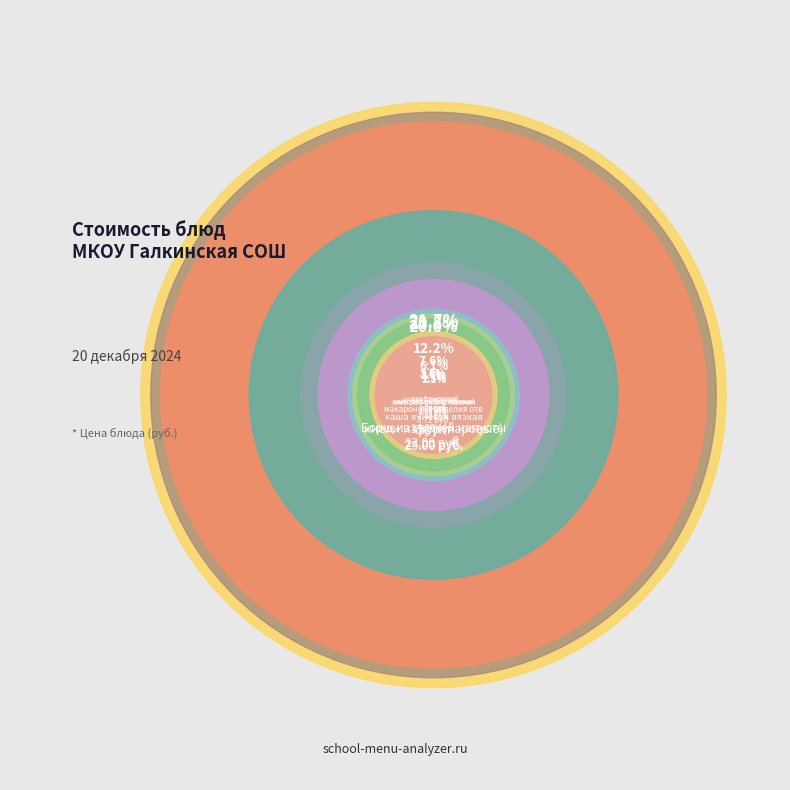

Between макаронные изделия отварные and хлеб бел. ржано-пшеничный, which is larger?

макаронные изделия отварные